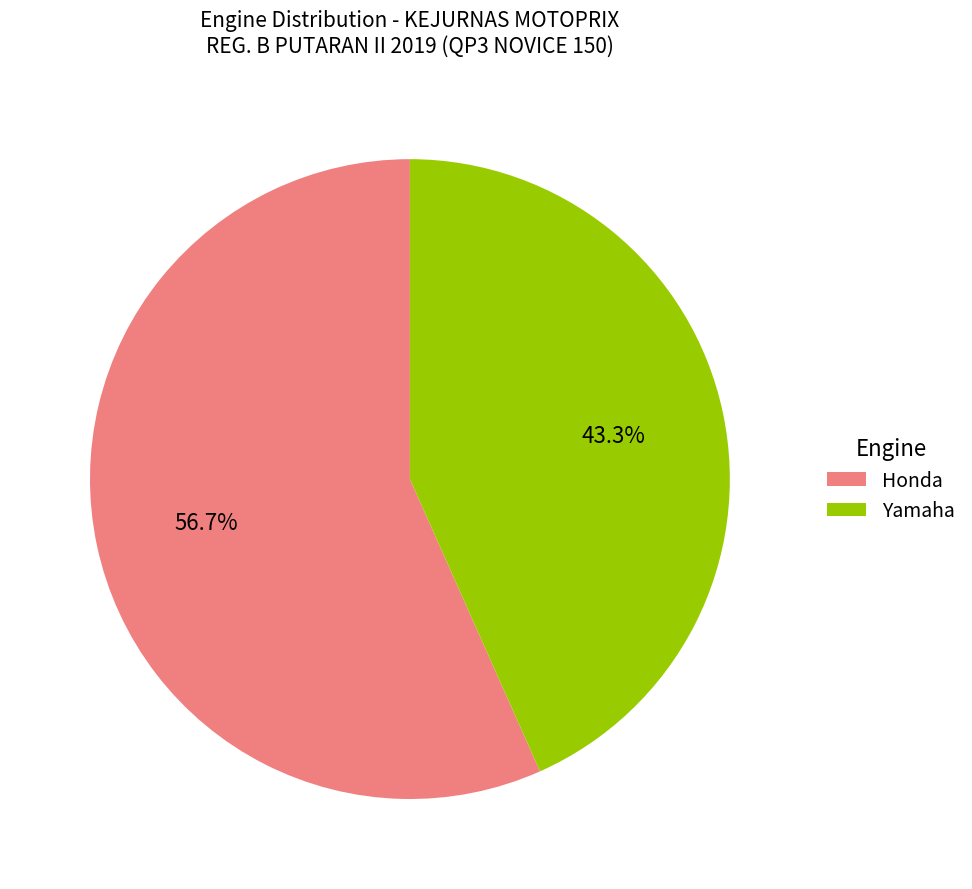

What is the largest slice in the pie chart?

Honda